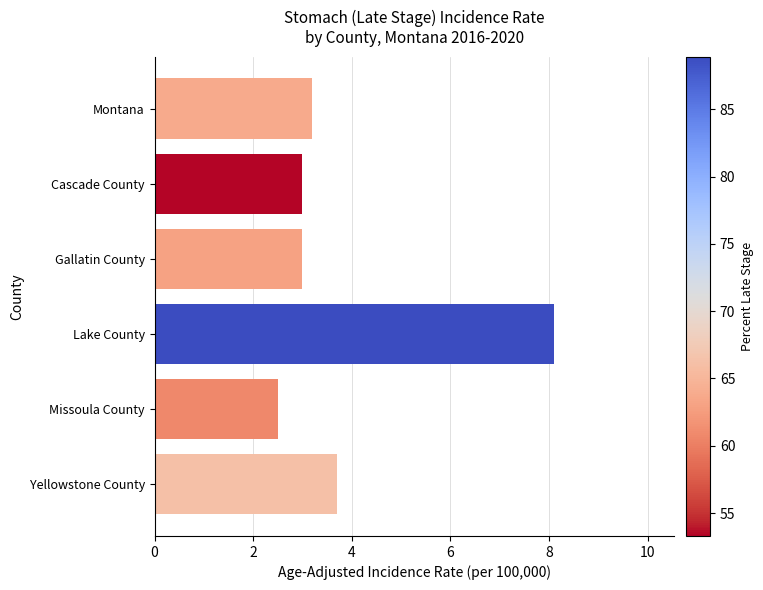

At which label is the value closest to 5?

Yellowstone County